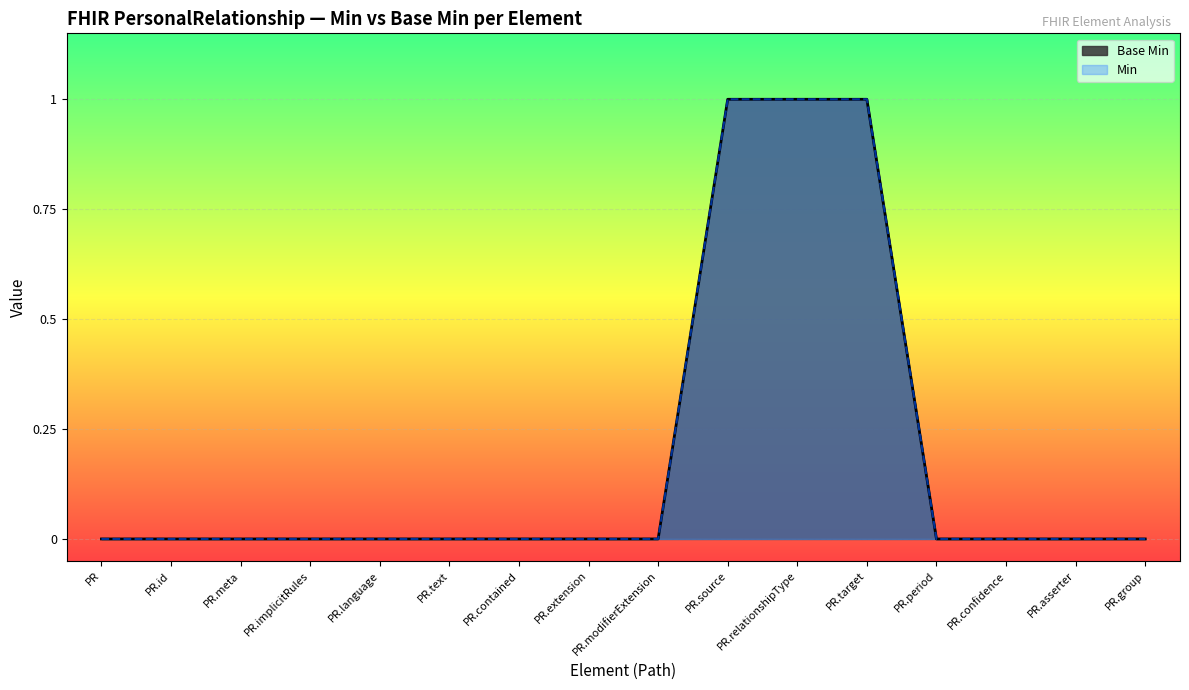

Which category has the highest value across all series?

PR.source